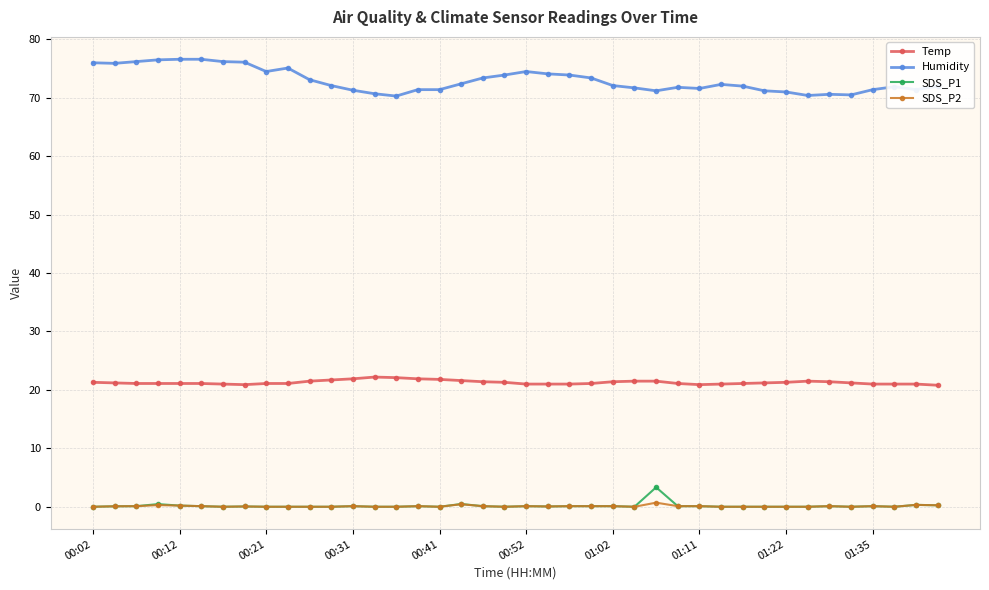

True or false: Temp has more than 0 interior local peaks.

True